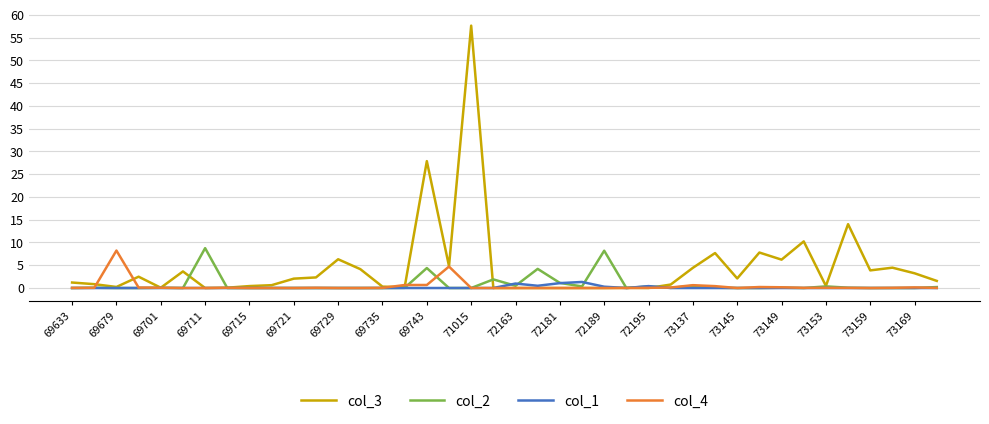

What is the highest value of the col_3 series?

57.6